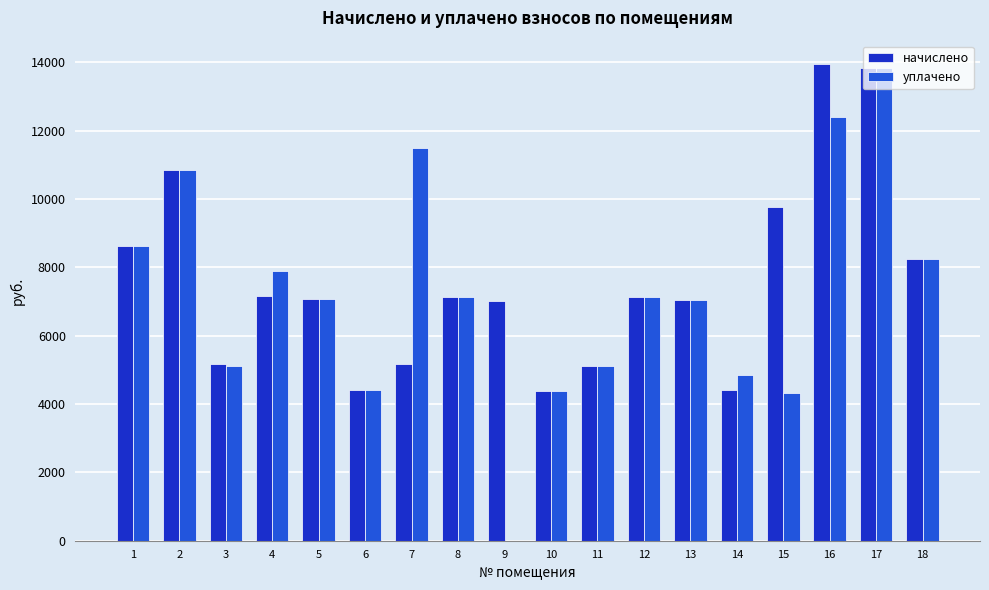

What is the maximum value shown in the chart?

13939.2